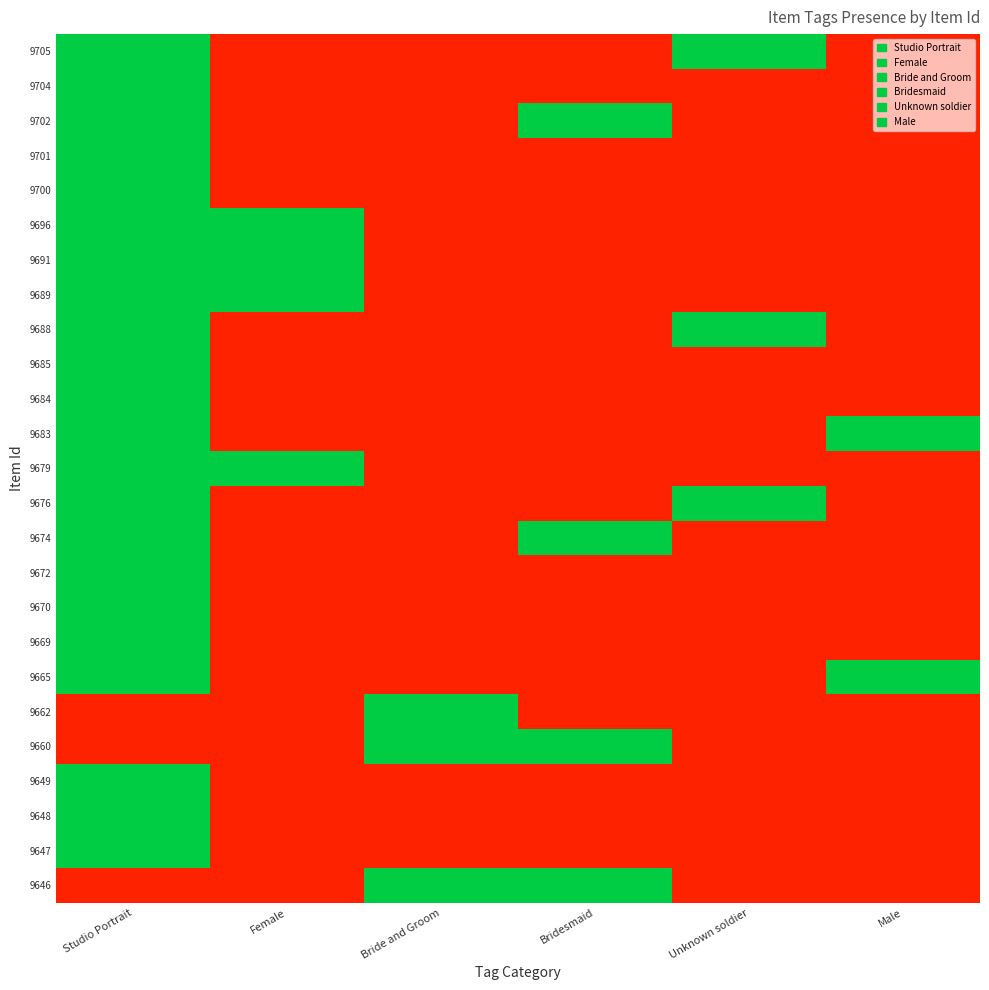

At Bridesmaid, list the series in order from smallest to largest.

9705, 9704, 9701, 9700, 9696, 9691, 9689, 9688, 9685, 9684, 9683, 9679, 9676, 9672, 9670, 9669, 9665, 9662, 9649, 9648, 9647, 9702, 9674, 9660, 9646